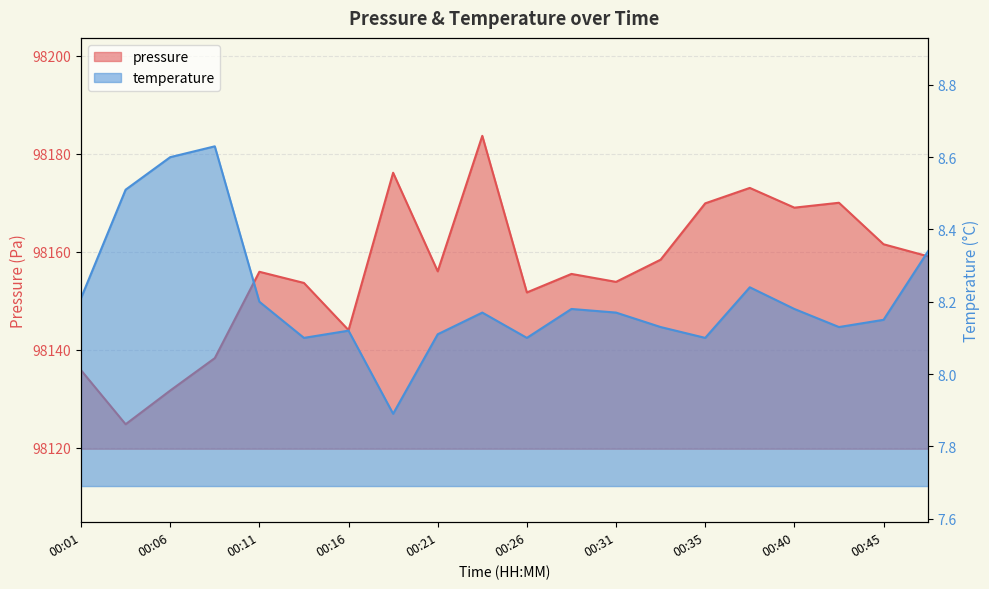

Which category has the highest value in the temperature series?

00:08